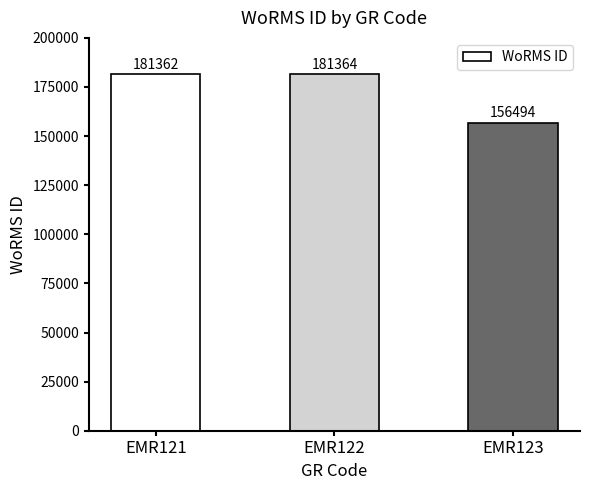

Rank the categories by value from highest to lowest.

EMR122, EMR121, EMR123